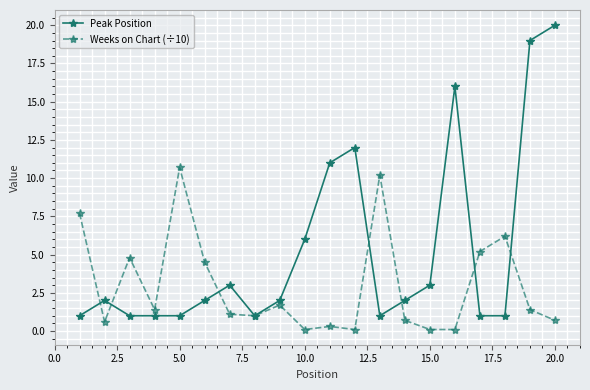

How many series are shown in this chart?

2